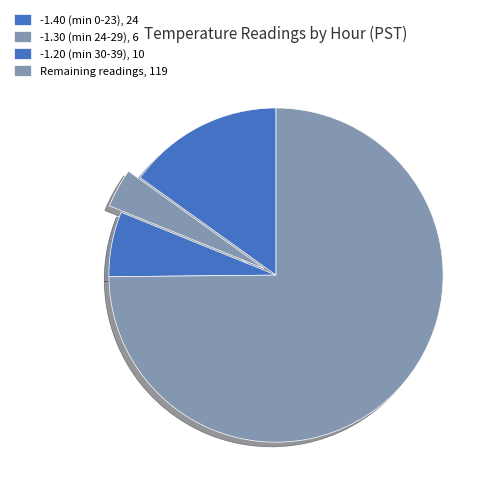

Count the number of slices in the pie.

4